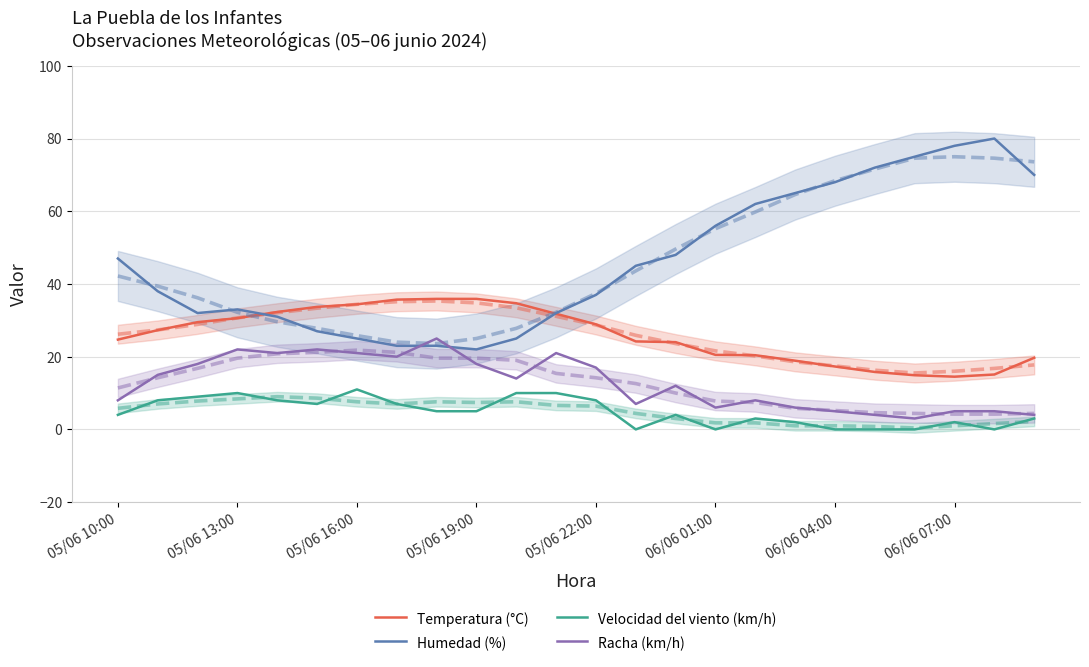

Which series has the largest total across all categories?

Humedad (%)